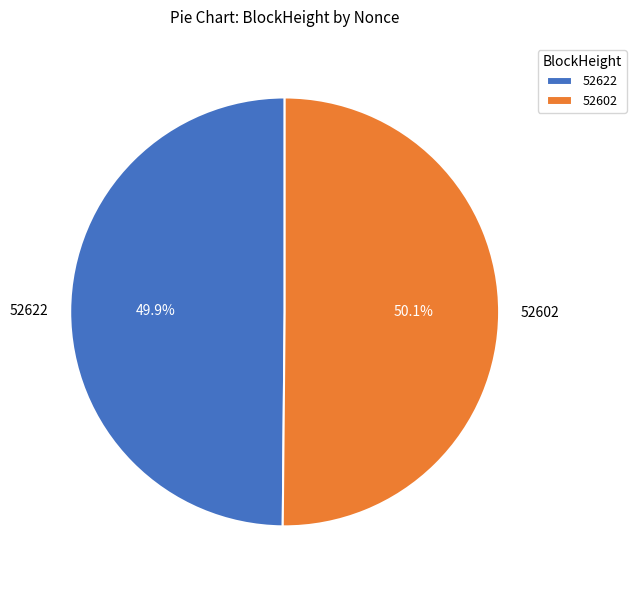

Is there any slice that represents more than half of the pie?

Yes